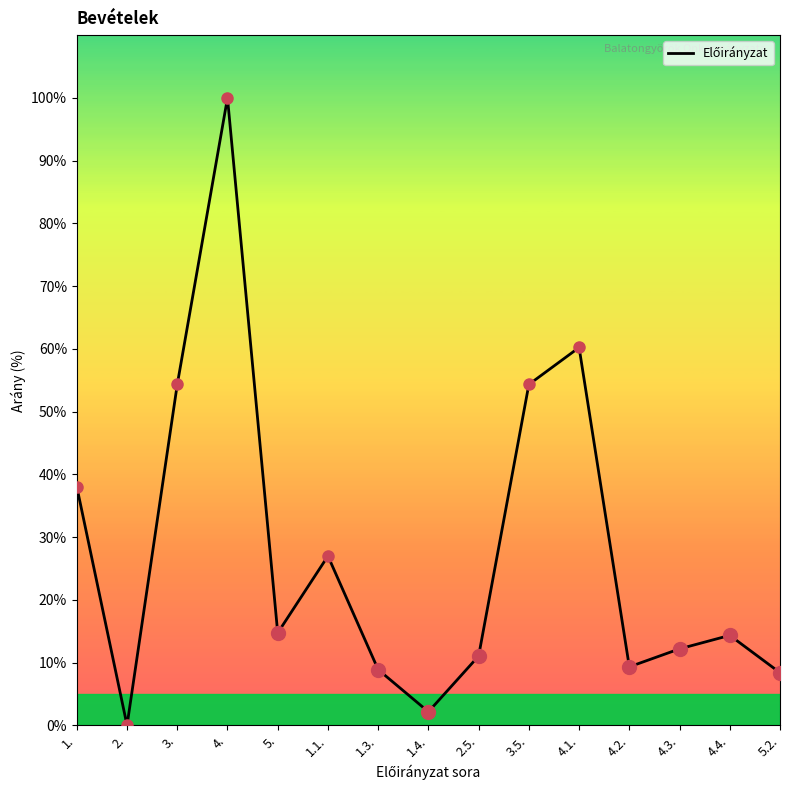

What is the difference between the values at 4.3. and 1.3.?

3.3